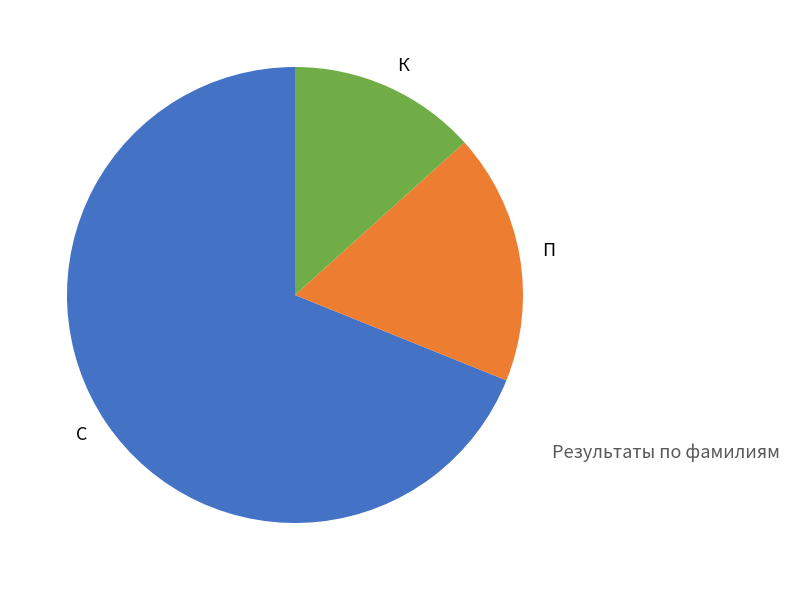

Does С account for over 50% of the chart?

Yes